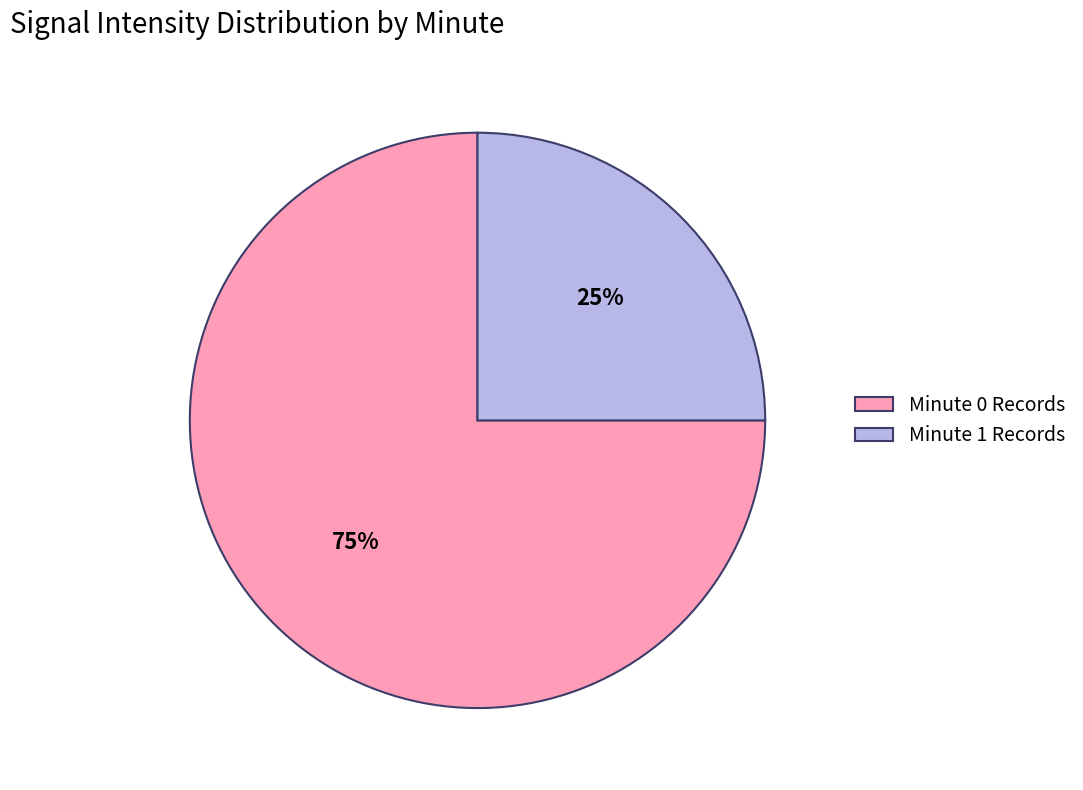

Which slice represents more than half of the pie?

Minute 0 Records